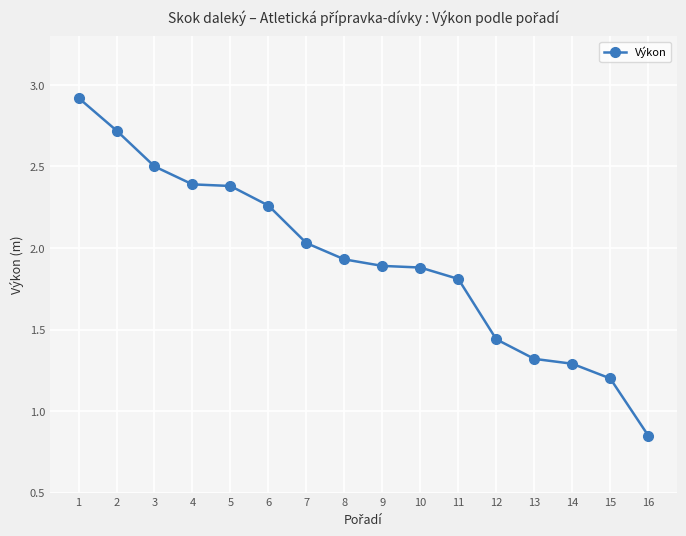

What is the sum of all values?

30.8